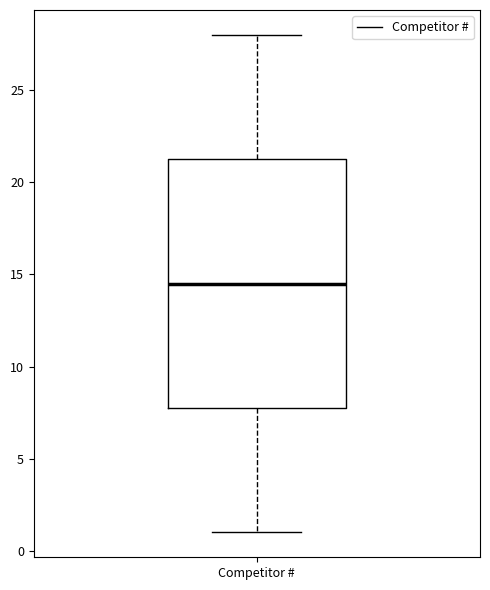

Where is the upper edge of the box for Competitor # on the y-axis? The values are not printed on the chart, so give them approximately, as read against the axis.

21.5